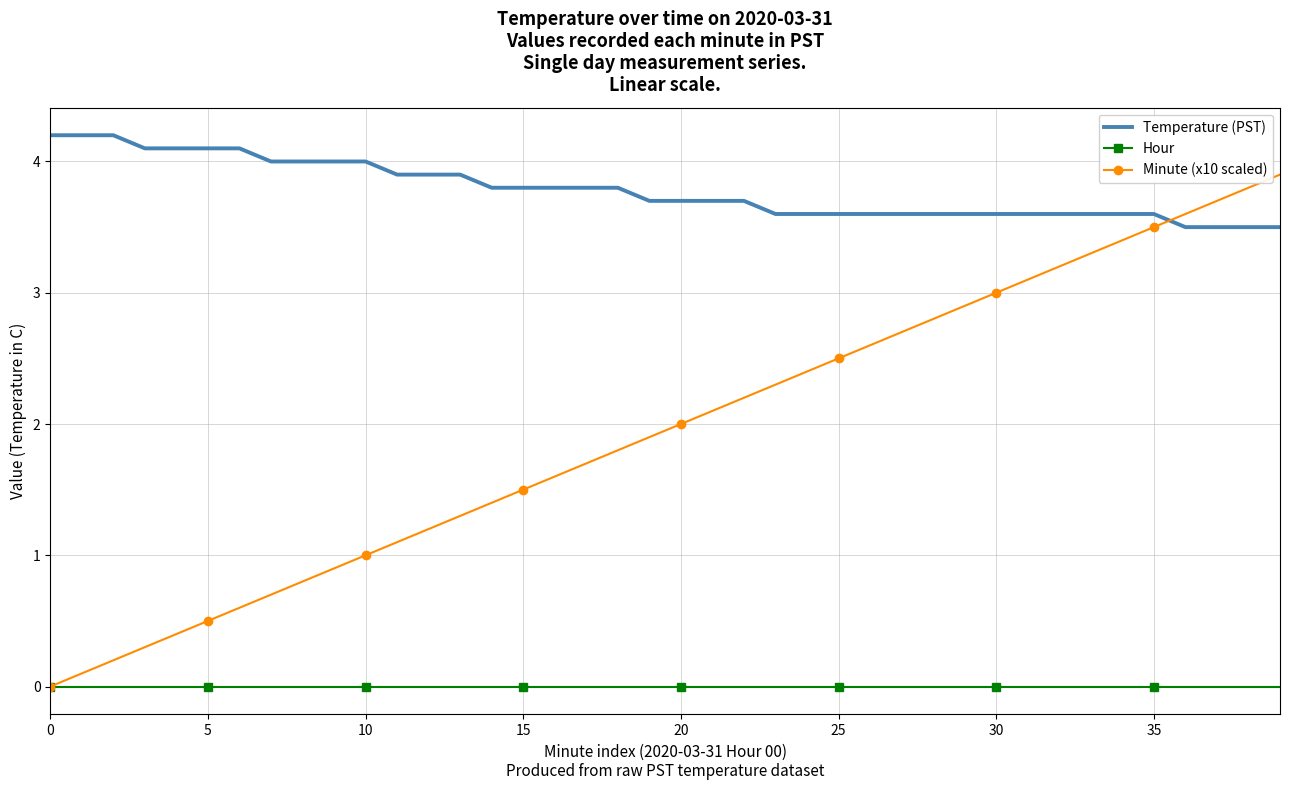

Which series has the widest spread of values?

Minute (x10 scaled)